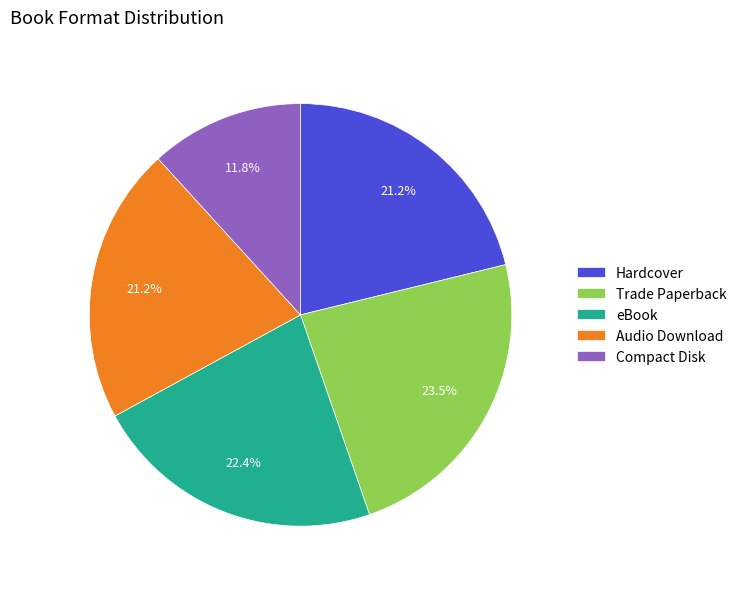

To the nearest percent, what percentage of the pie is eBook?

22%